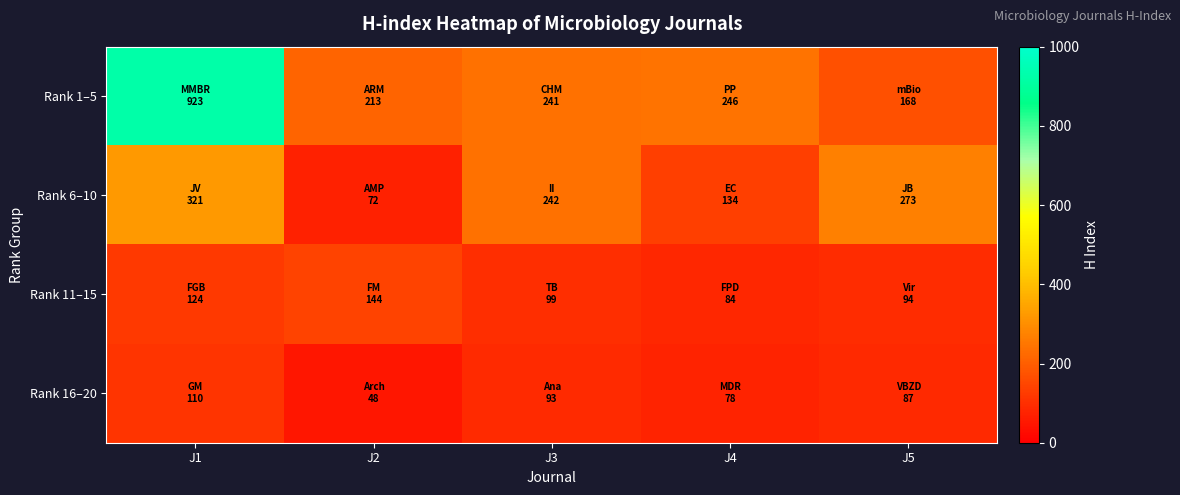

Rank the series by their maximum value, from highest to lowest.

Rank 1–5, Rank 6–10, Rank 11–15, Rank 16–20